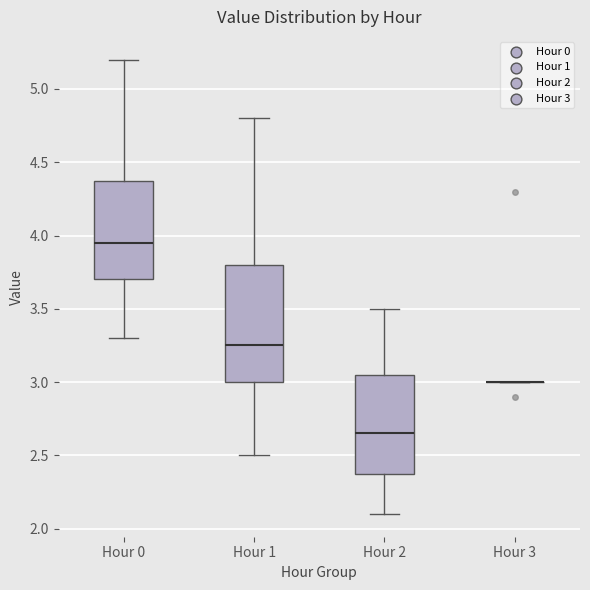

Reading left to right, transcribe this box plot: for each box, give where its median line is, the range the box spans, and where its two whiskers end, as read against the y-axis. The values are not printed on the chart, so give them approximately, as read against the axis.

Hour 0: median 3.95, box 3.70 to 4.40, whiskers 3.30 to 5.20
Hour 1: median 3.25, box 3.00 to 3.80, whiskers 2.50 to 4.80
Hour 2: median 2.65, box 2.40 to 3.05, whiskers 2.10 to 3.50
Hour 3: box collapsed to a line at 3.00, whiskers 3.00 to 3.00